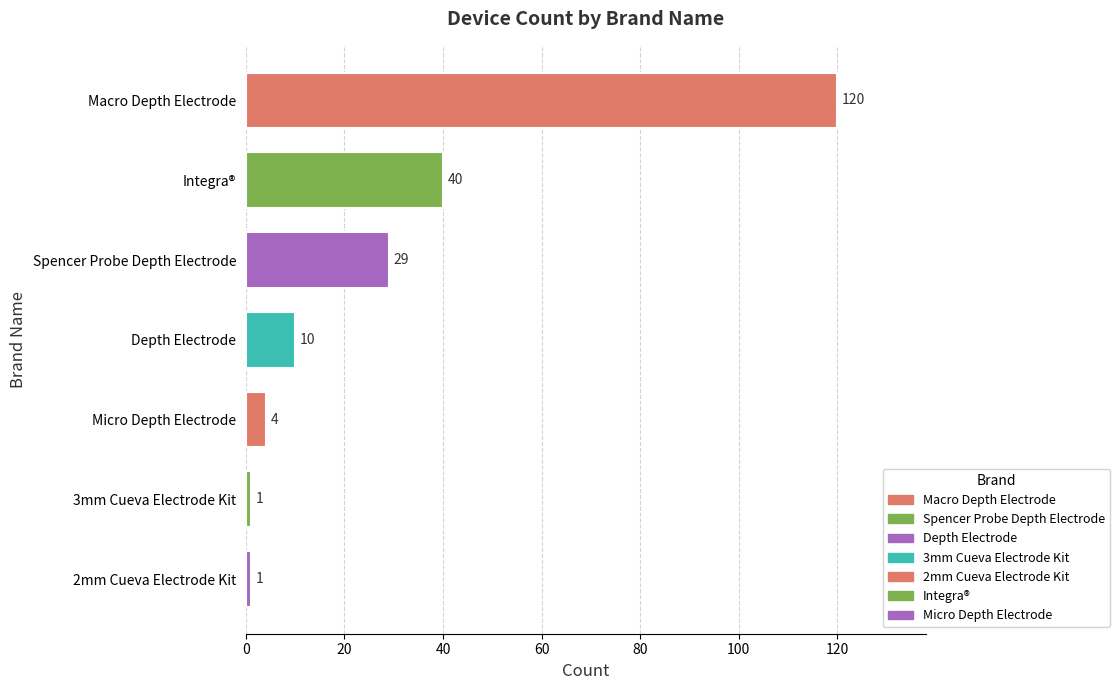

What is the sum of all values?

205